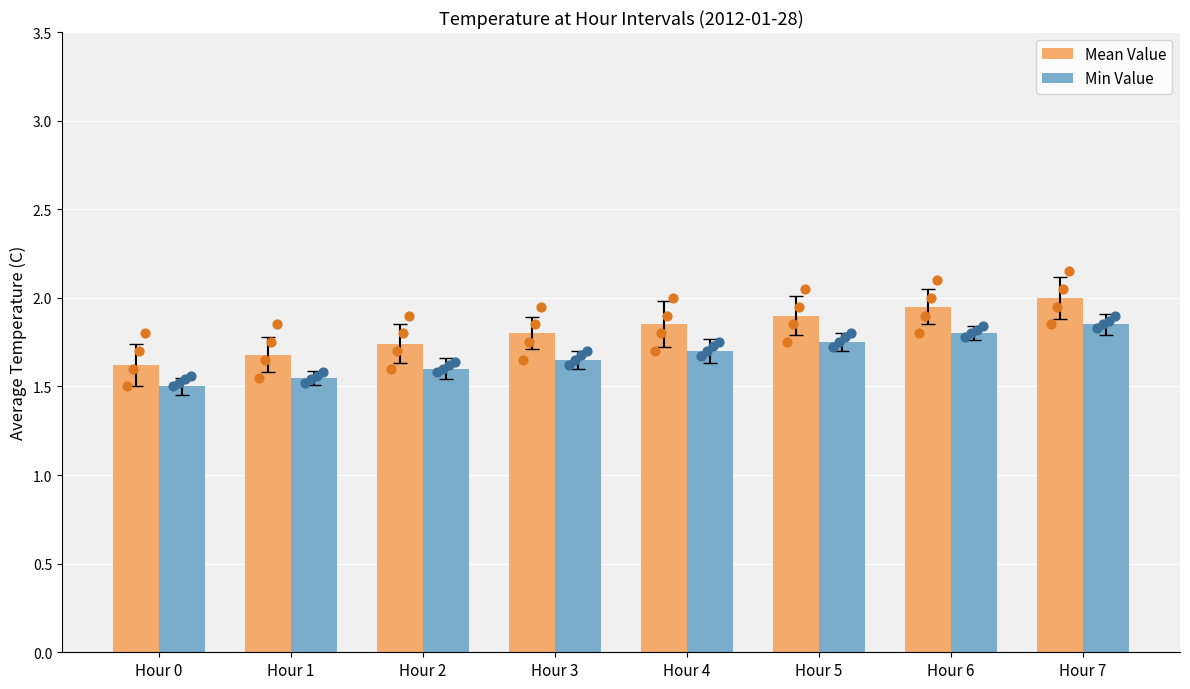

Which series has the widest spread of Y values?

Mean Value